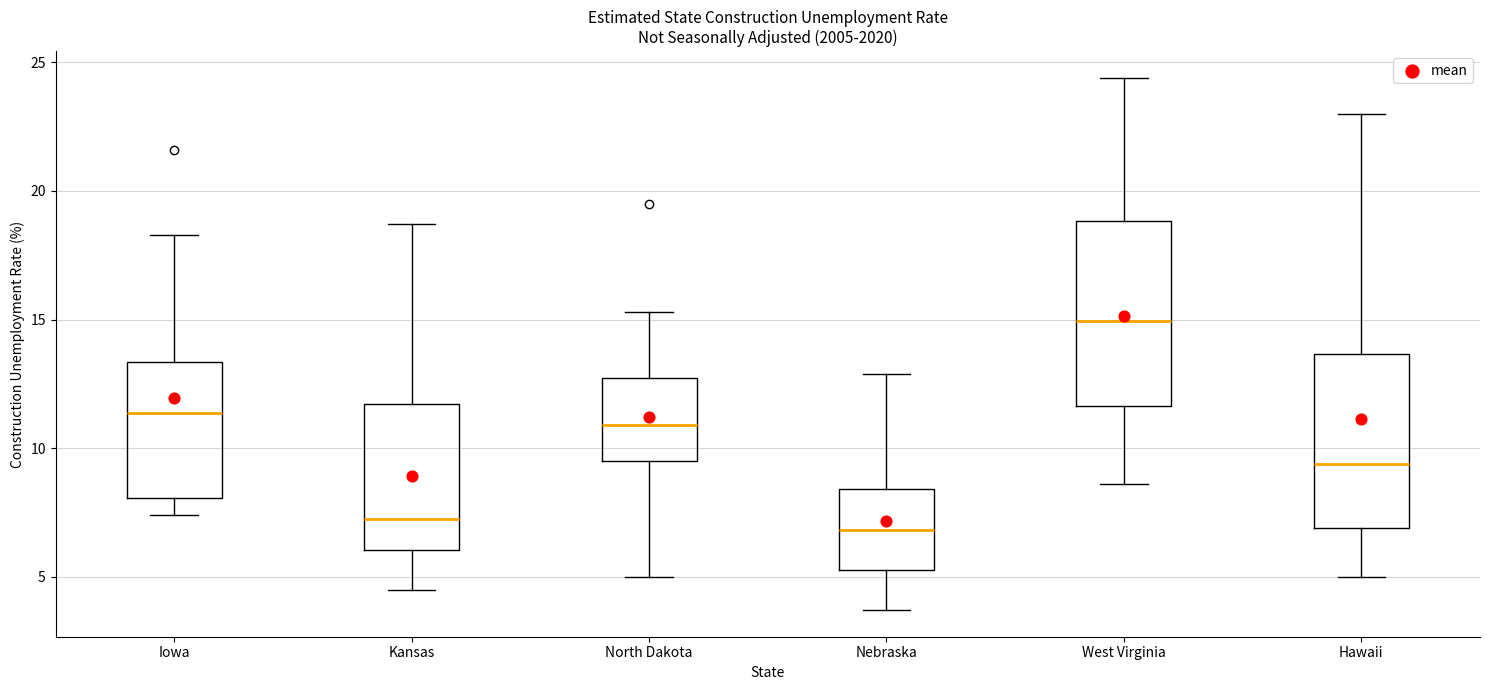

Where does the upper whisker of the box for North Dakota end on the y-axis? The values are not printed on the chart, so give them approximately, as read against the axis.

15.5